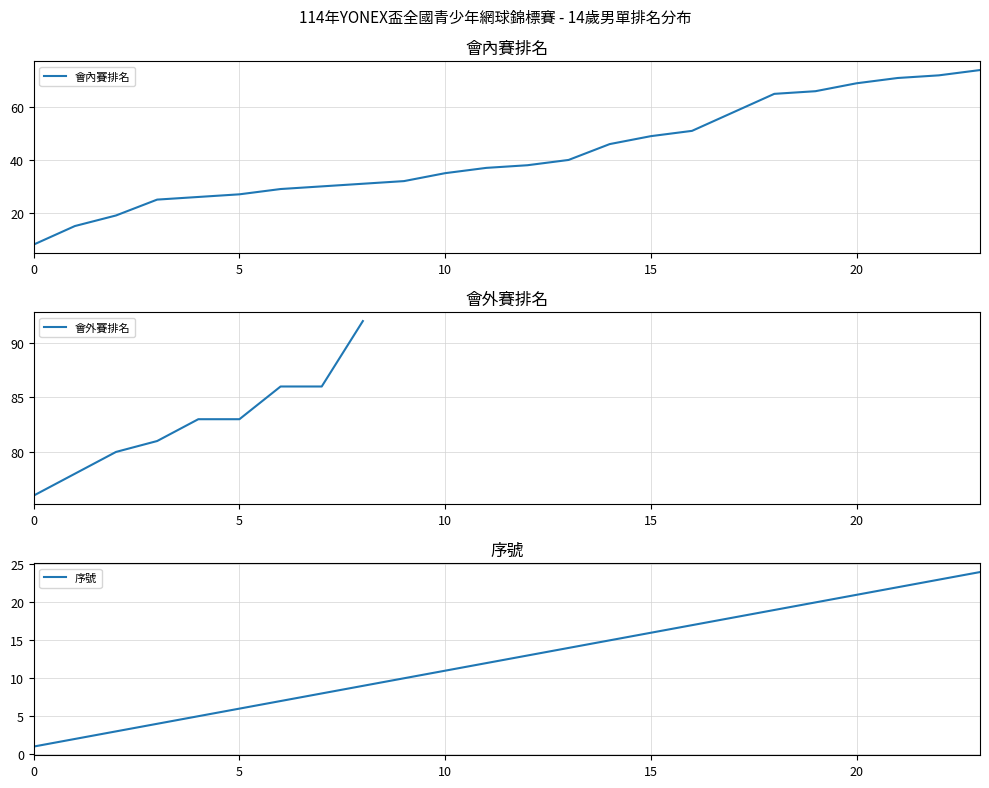

Is it true that 會內賽排名 equals 16 at 15?

False